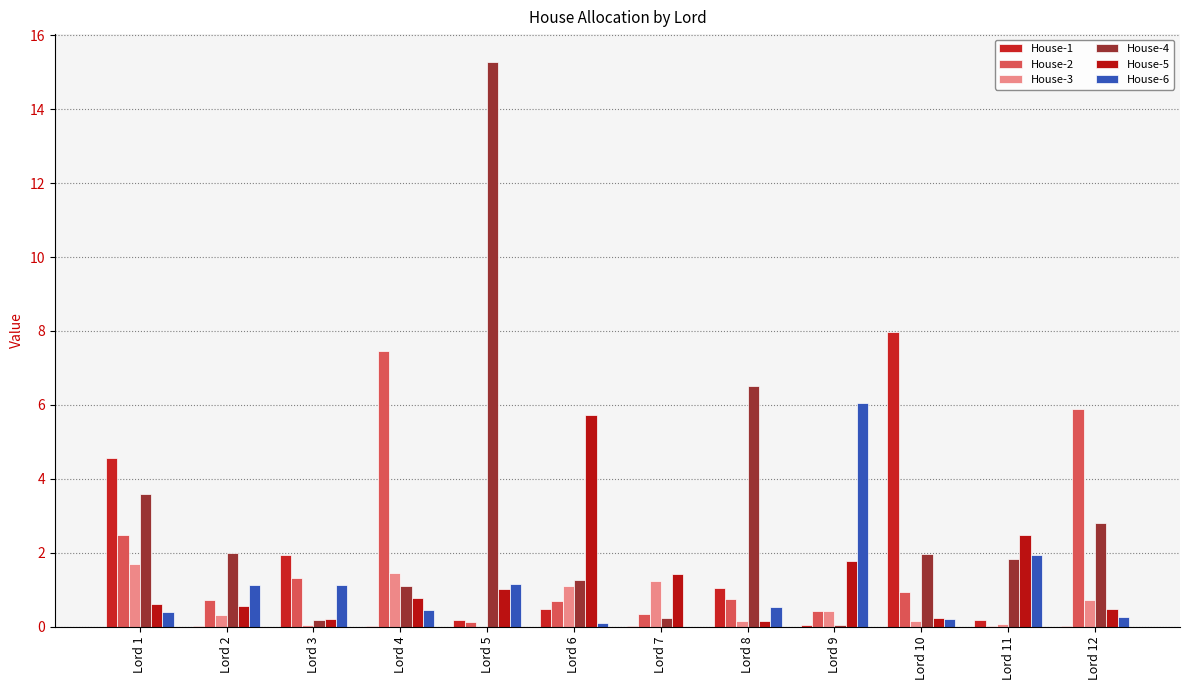

What is the lowest value of the House-4 series?

0.1